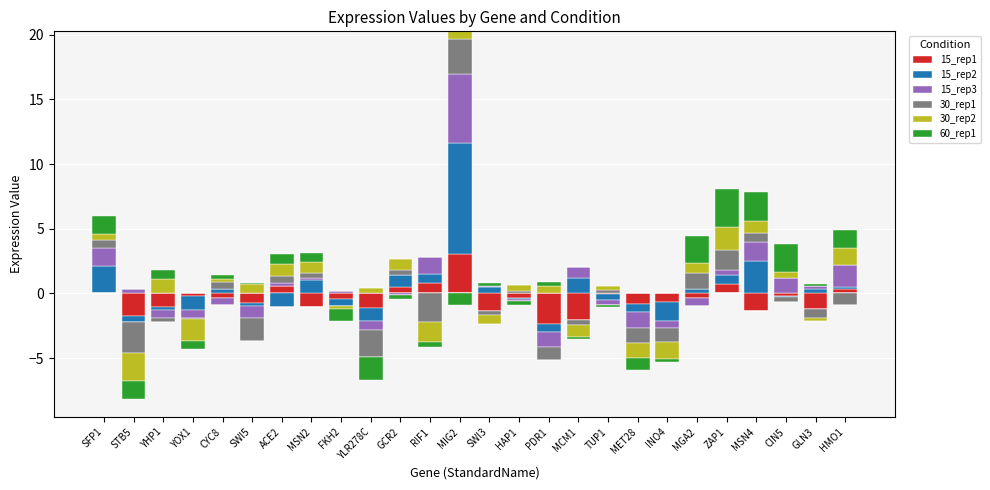

Which series has the largest total across all categories?

15_rep2